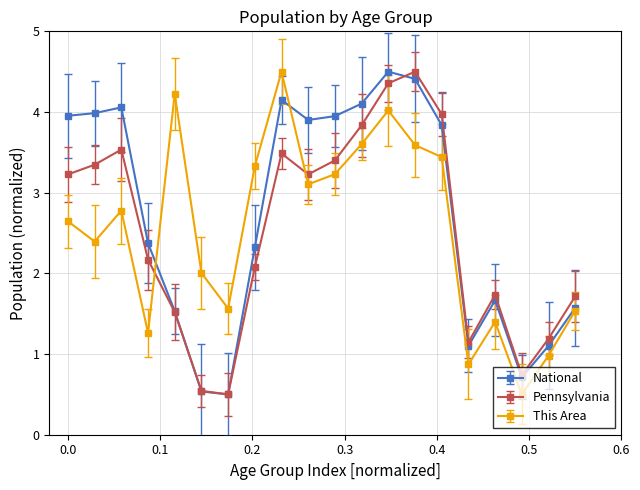

True or false: This Area and Pennsylvania intersect in this chart.

True